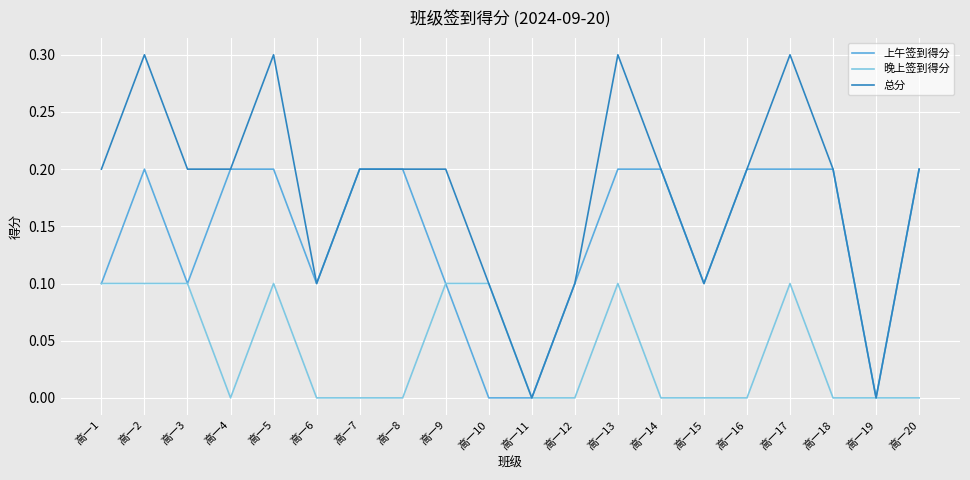

What is the difference between the maximum and minimum values in the 上午签到得分 series?

0.2